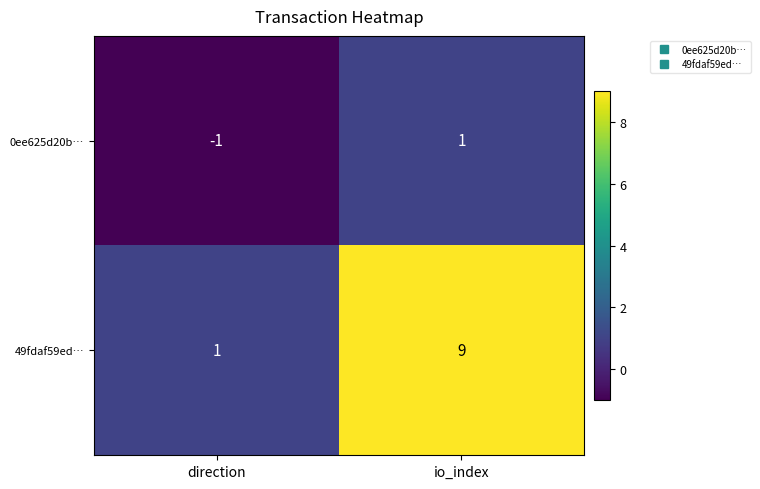

At which label is 49fdaf59ed… closest to 5?

direction